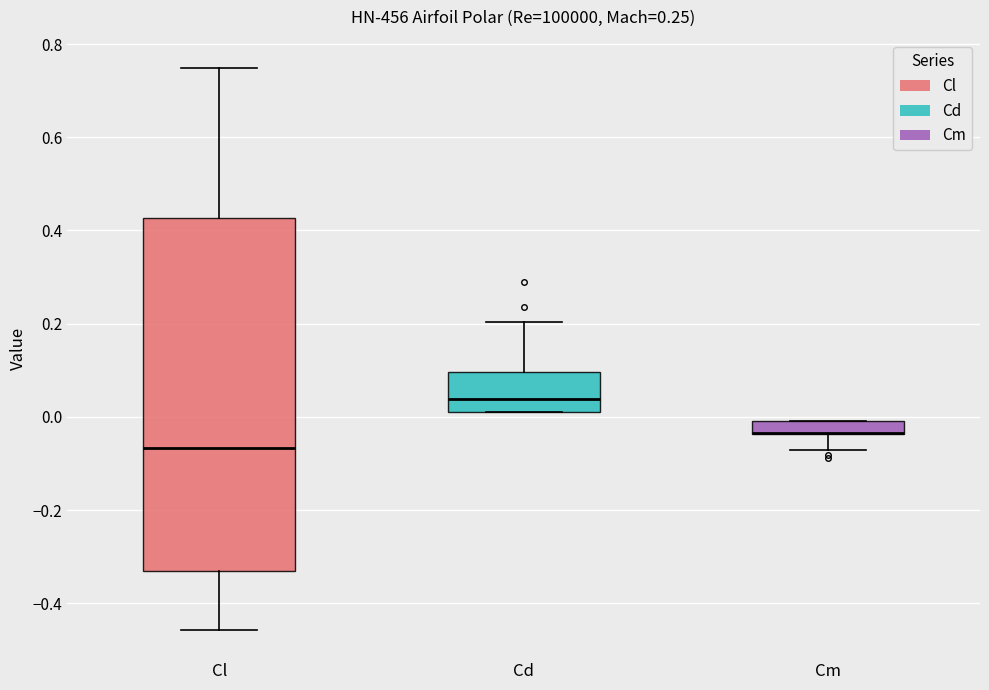

Comparing the boxes themselves (not the whiskers), which one is the tallest?

Cl